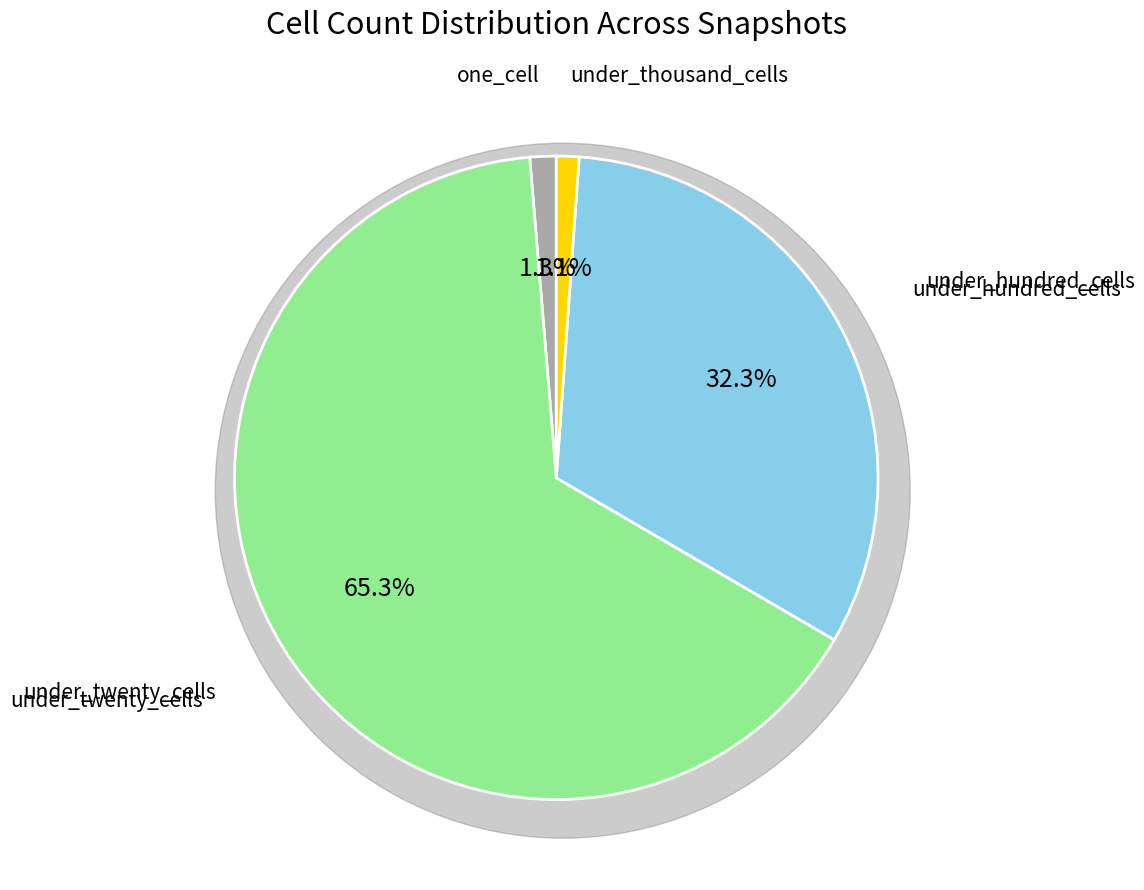

Is there a majority slice in this chart?

No